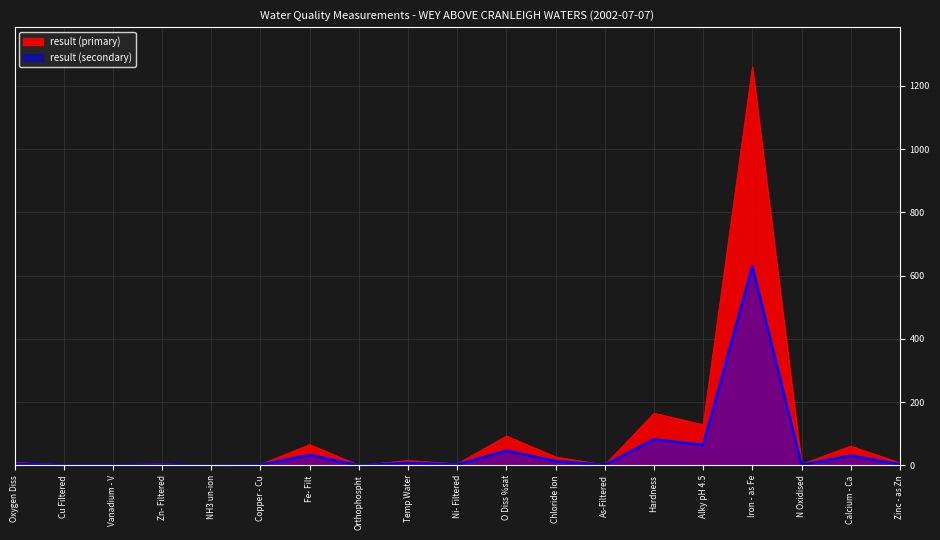

How many data points does each series have?

19